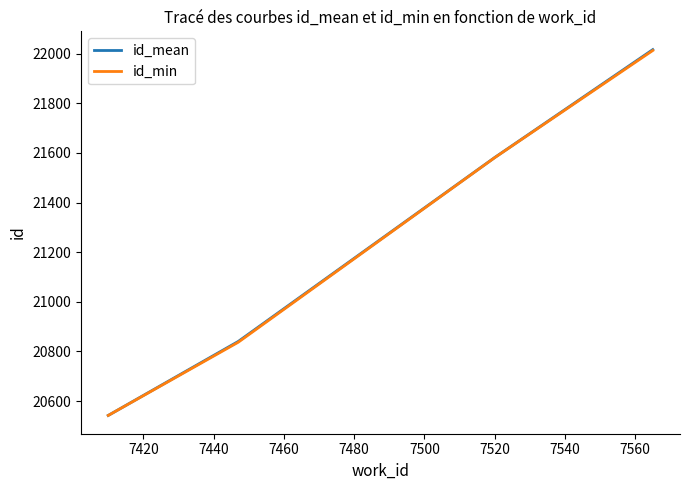

What is the maximum value for id_mean?

22016.5